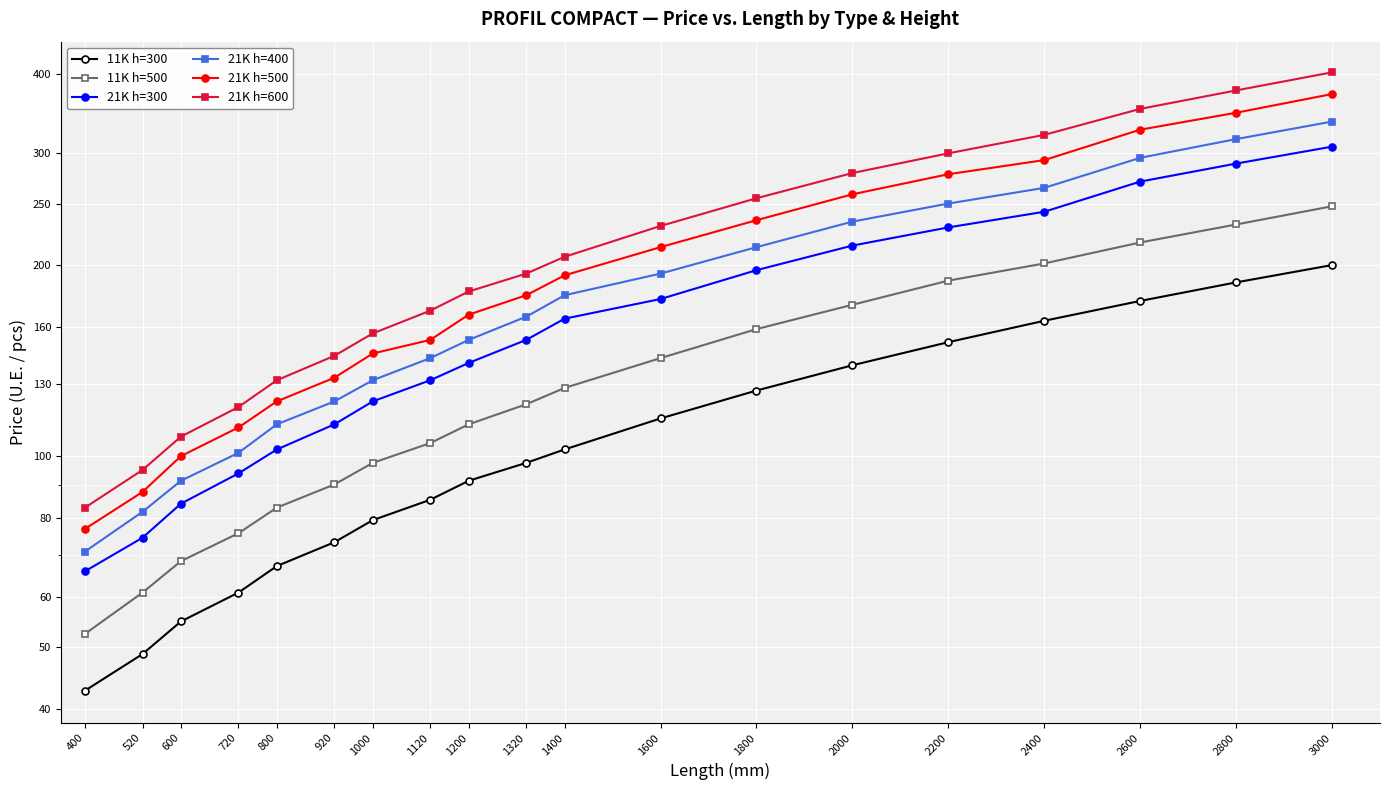

True or false: 21K h=500 has more than 0 interior local peaks.

False